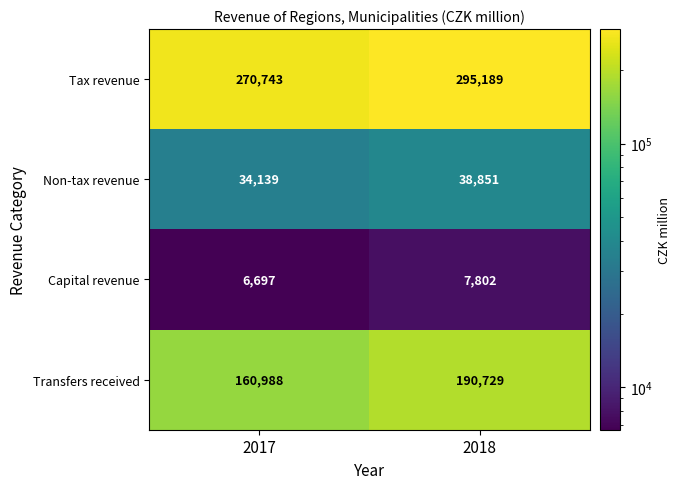

Is the value of Capital revenue at 2017 greater than the value of Tax revenue at 2018?

No